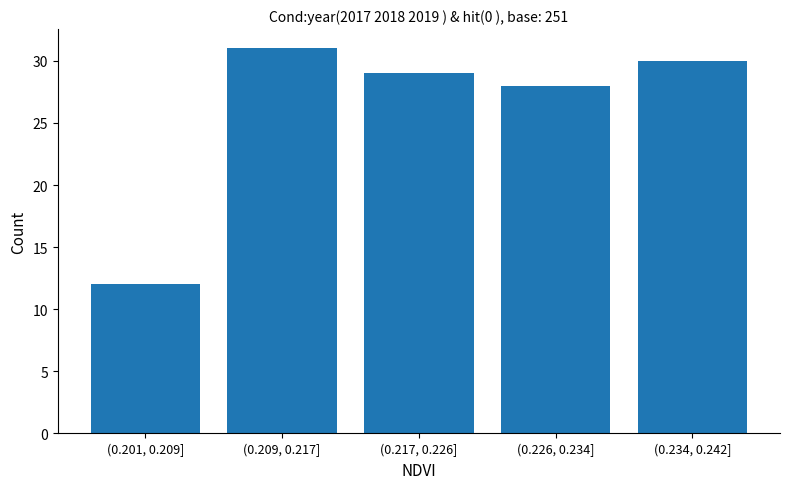

Reading left to right, extract all data points from this chart.

12	31	29	28	30